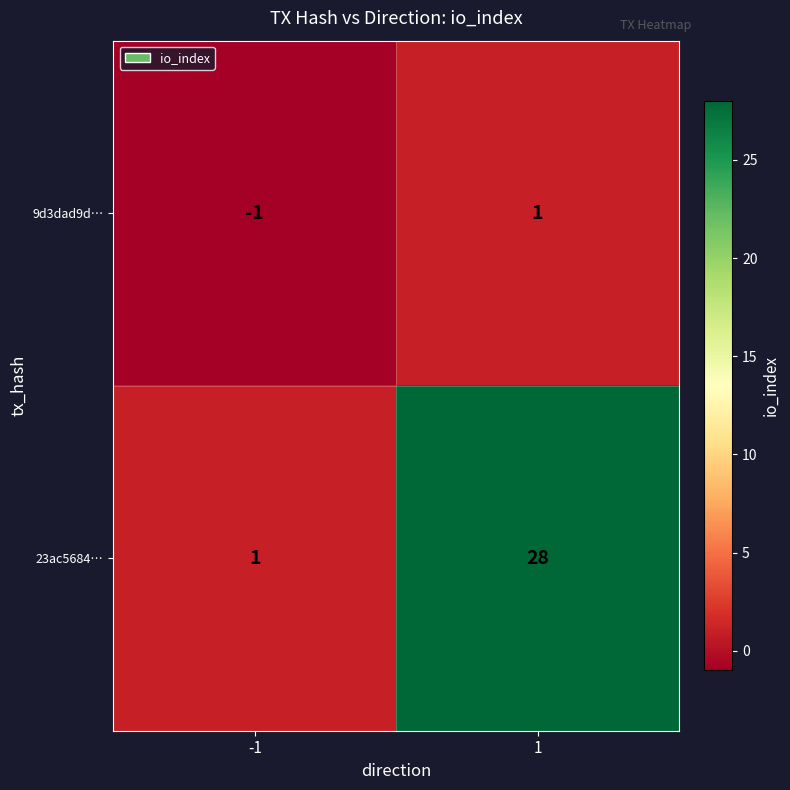

Read the 23ac5684… value at 1, to the nearest 10.

30